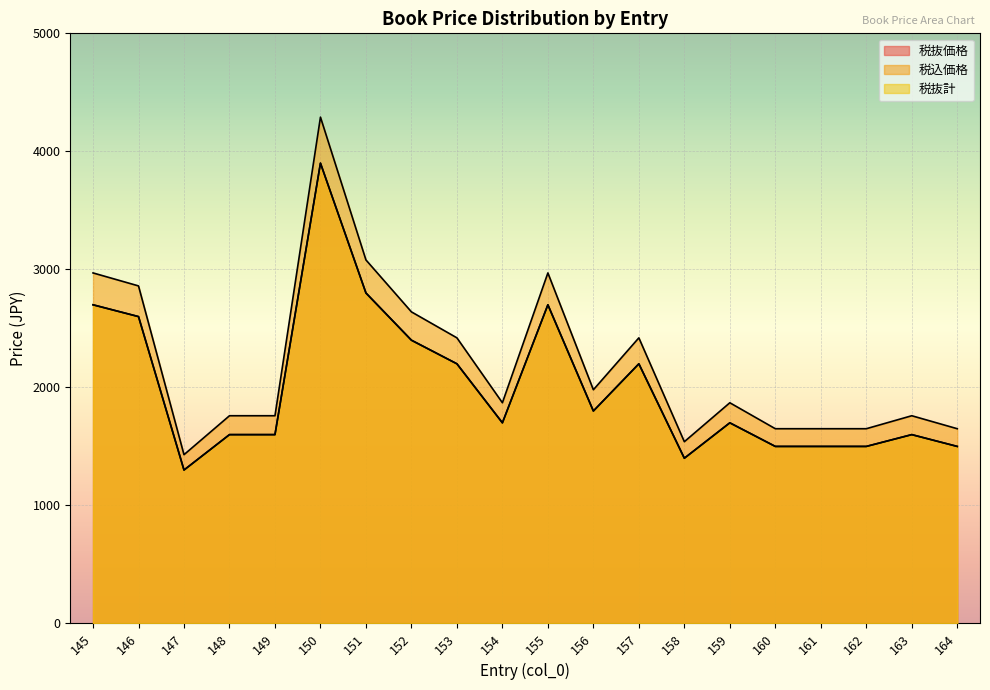

How many values in the 税抜価格 series are below 1700?

9